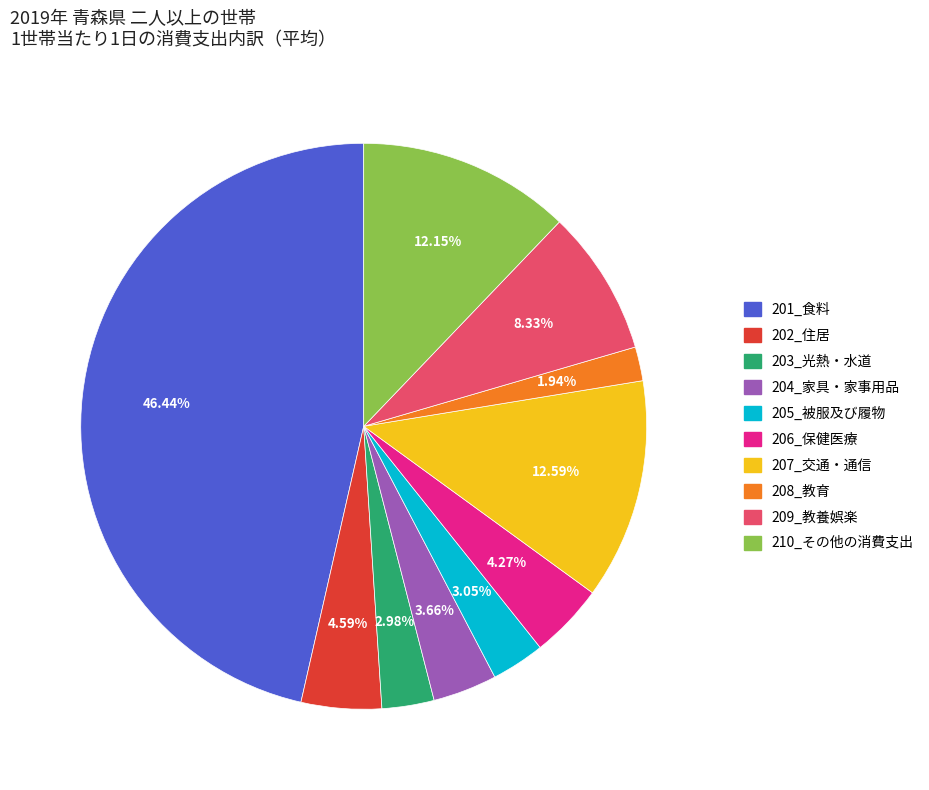

Between 206_保健医療 and 201_食料, which is larger?

201_食料